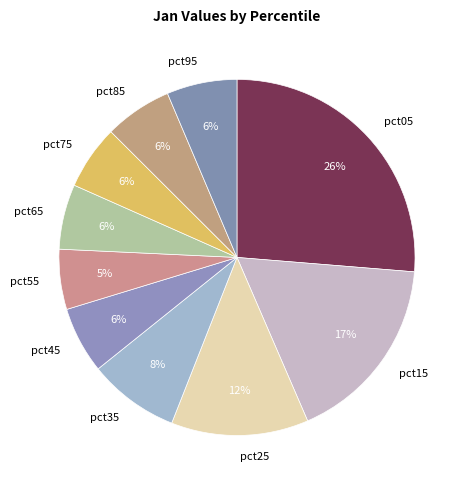

Count the number of slices in the pie.

10